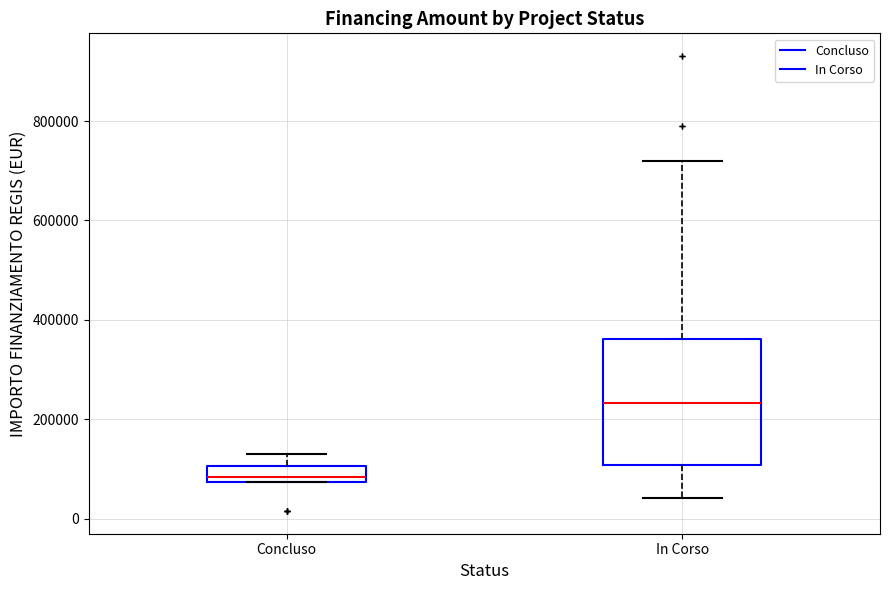

Reading left to right, read every box against the y-axis: the position of its median line, the range the box covers, and the ends of its whiskers. The values are not printed on the chart, so give them approximately, as read against the axis.

Concluso: median 80000 (just above the box's lower edge), box 80000 to 100000, whiskers 80000 to 140000
In Corso: median 240000, box 100000 to 360000, whiskers 40000 to 720000